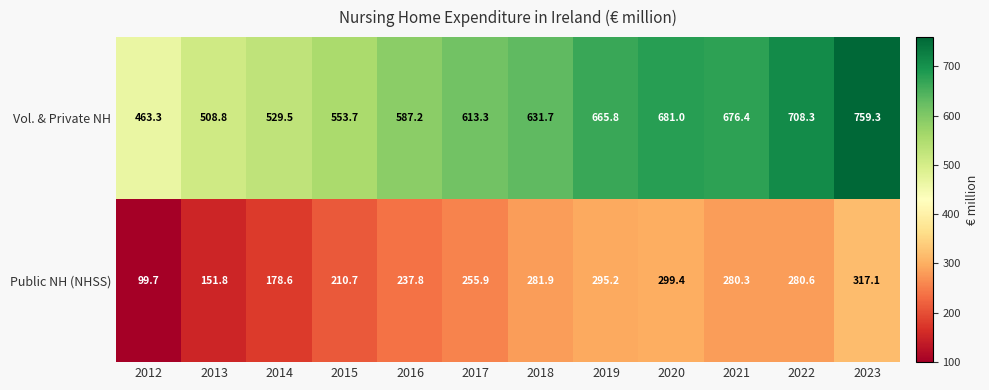

What is the maximum value shown in the chart?

759.3